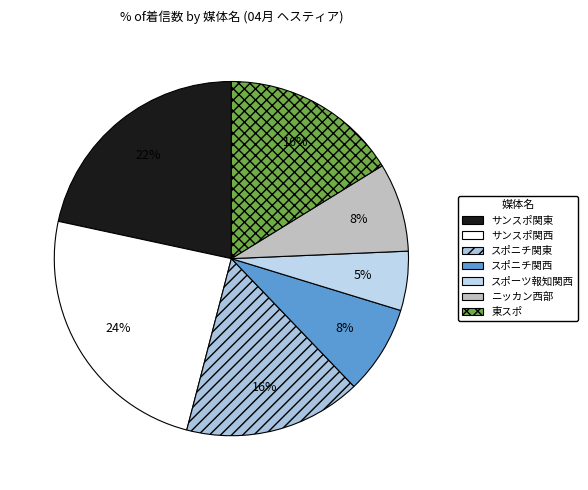

Is there any slice that represents more than half of the pie?

No